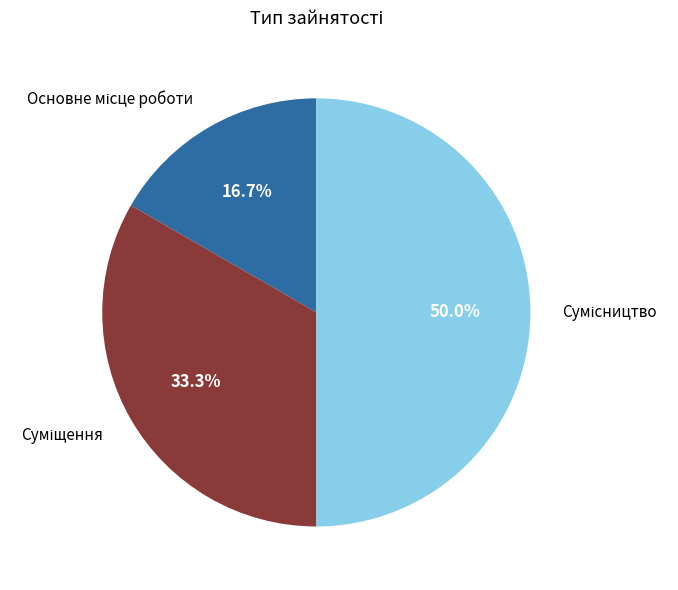

Count the number of slices in the pie.

3